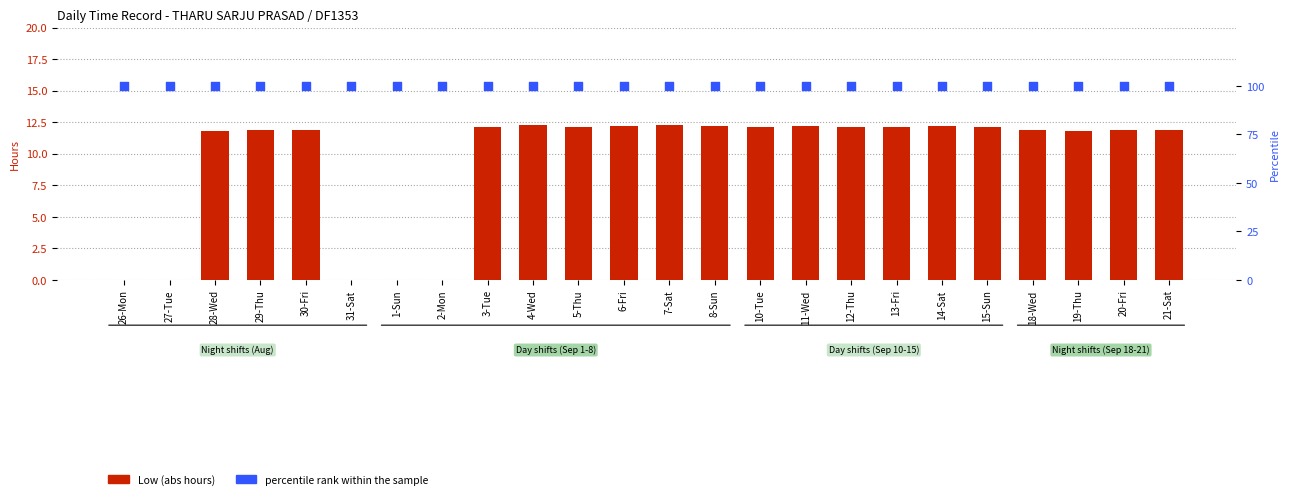

Which series has the largest Y range (max minus min)?

Low (abs hours)